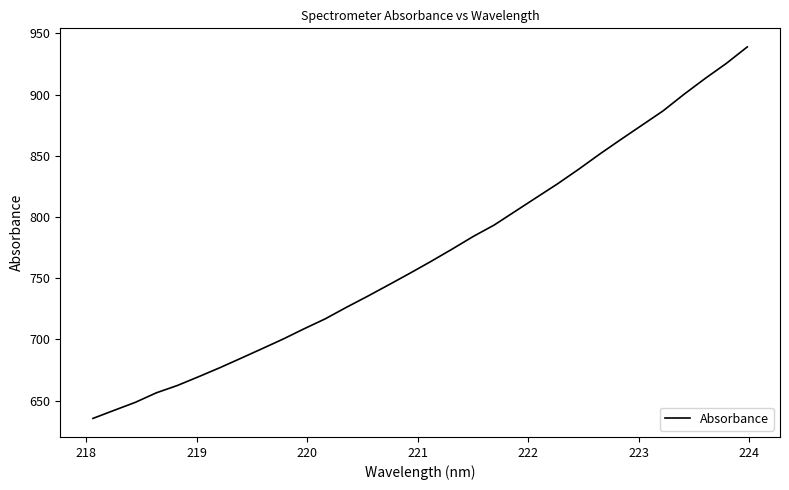

What is the average value?

769.1